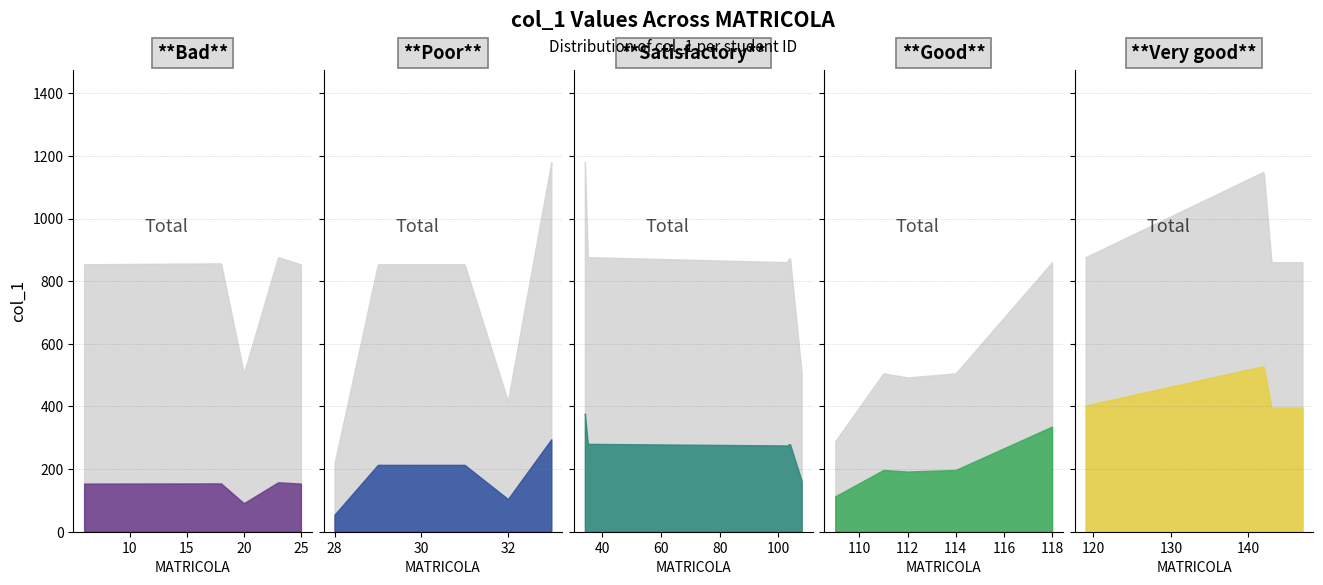

What is the ratio of the value at 108 to the value at 20?

1.0